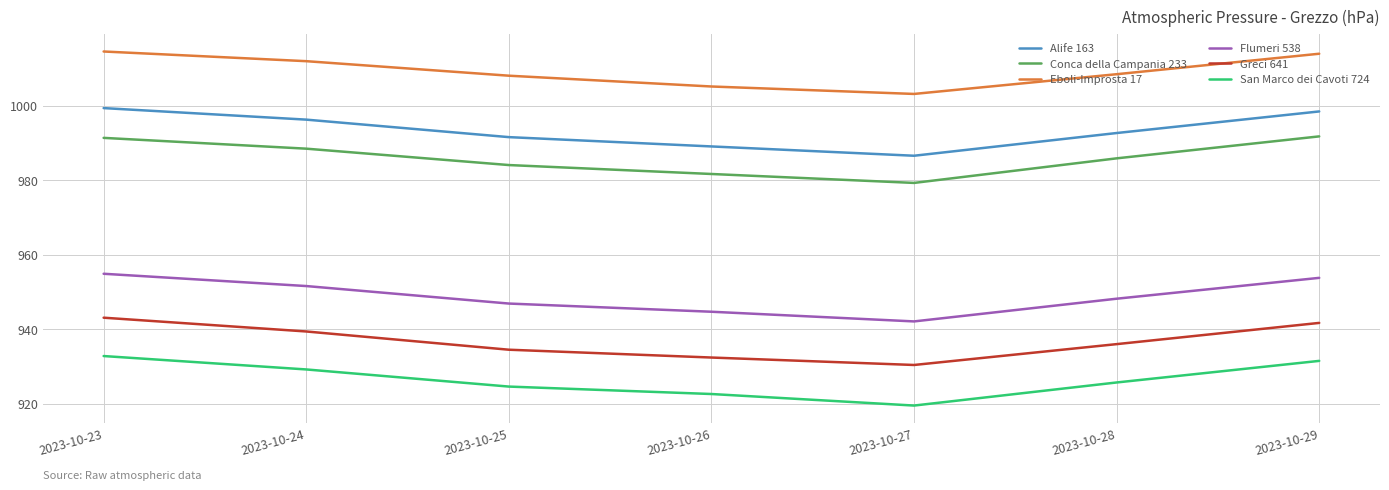

Rank the categories by San Marco dei Cavoti 724 value from highest to lowest.

2023-10-23, 2023-10-29, 2023-10-24, 2023-10-28, 2023-10-25, 2023-10-26, 2023-10-27